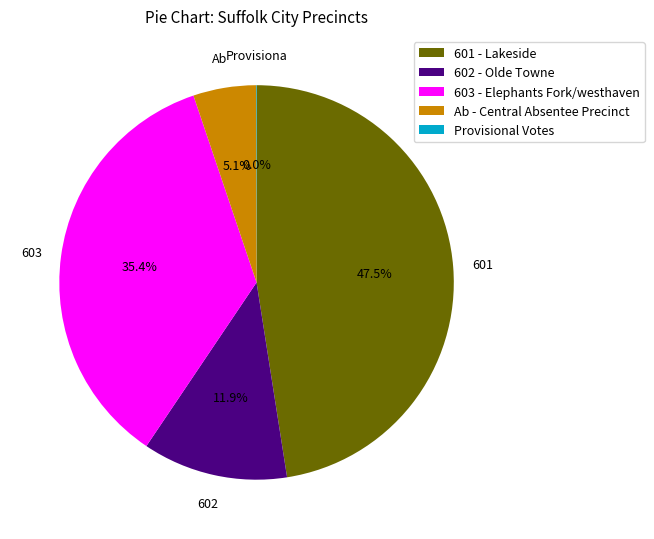

Is it true that 602 - Olde Towne is 1% of the pie?

False